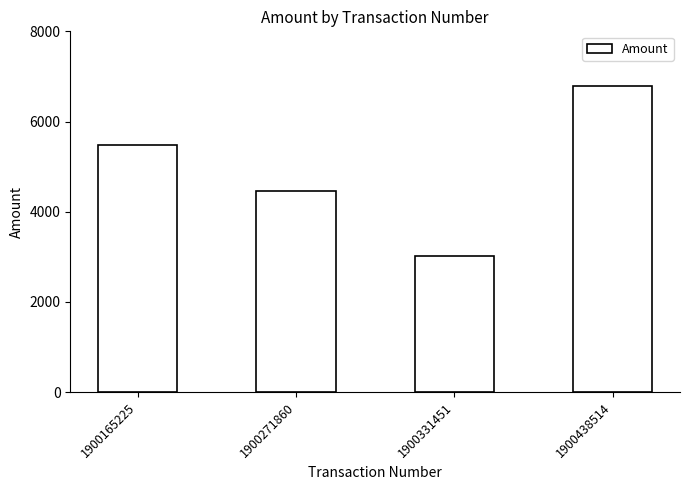

Does the chart contain any negative values?

No